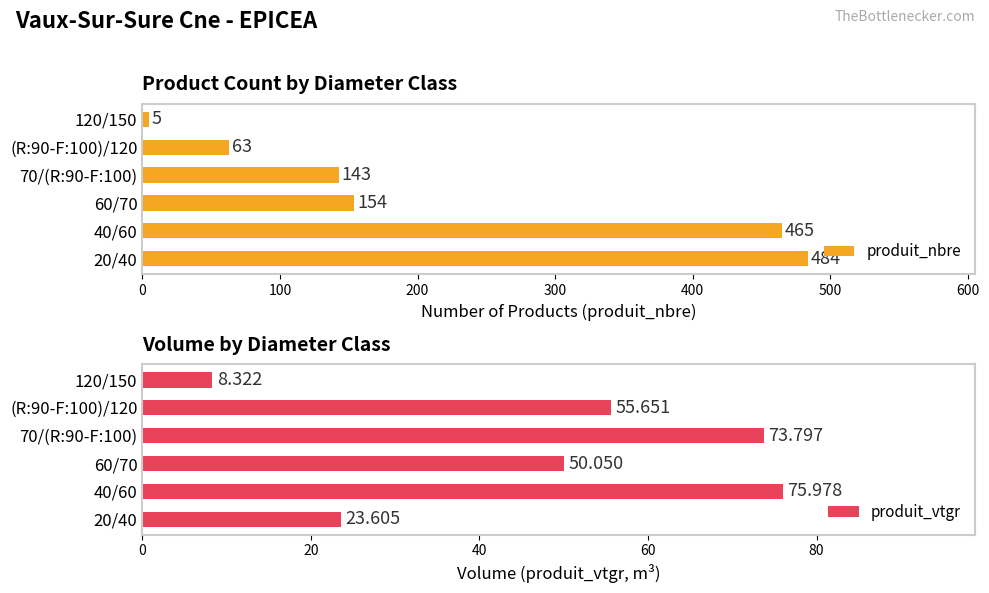

Rank the categories by produit_vtgr value from lowest to highest.

120/150, 20/40, 60/70, (R:90-F:100)/120, 70/(R:90-F:100), 40/60